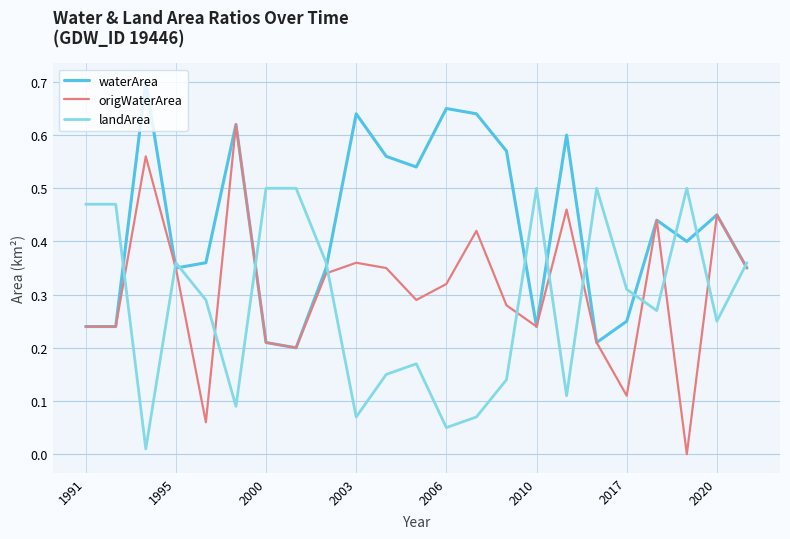

List the series in order of their overall mean, highest first.

waterArea, origWaterArea, landArea